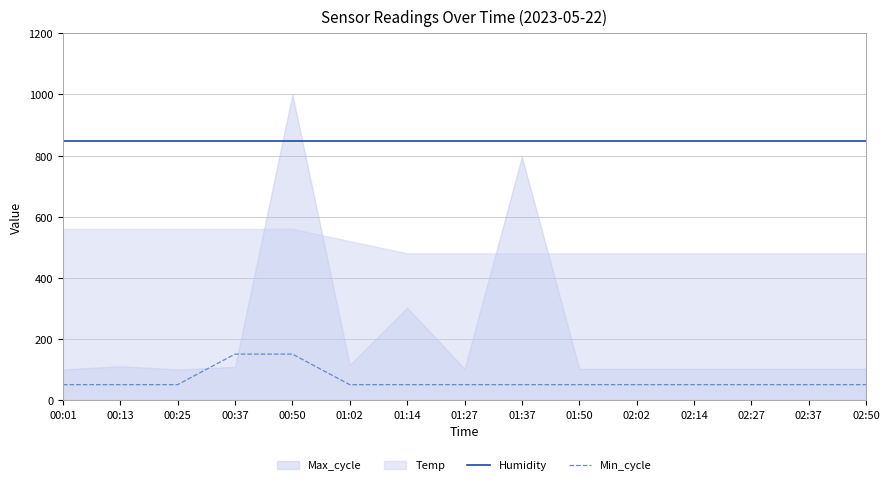

What is the label of the 8th point from the right?

01:27